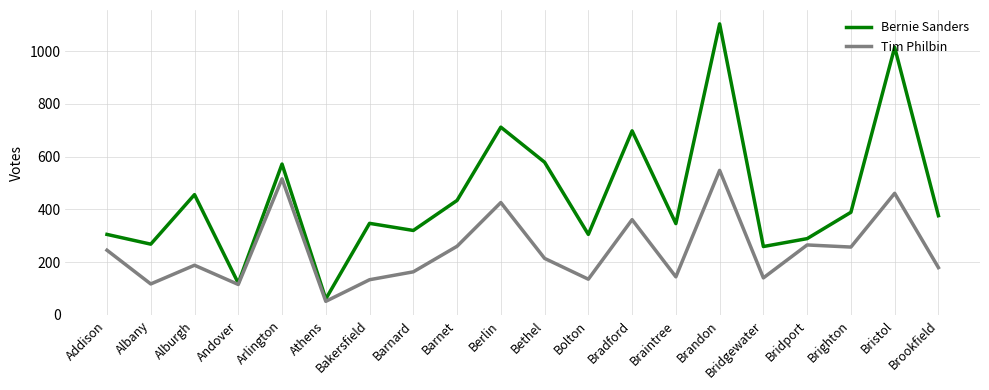

The Tim Philbin series shows 225 at Braintree. True or false?

False